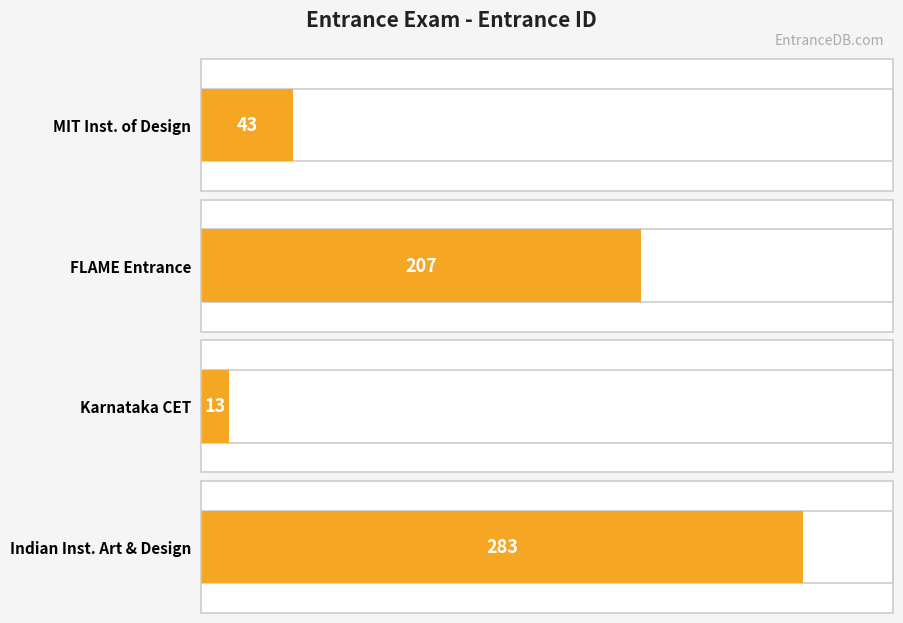

How many bars are there in total?

4